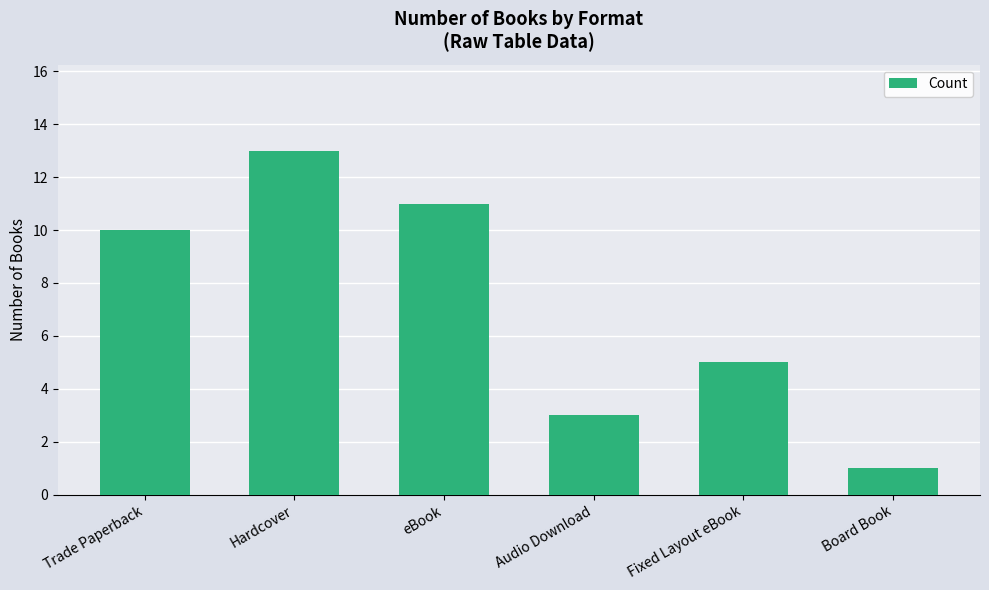

At which label is the value closest to 7?

Fixed Layout eBook